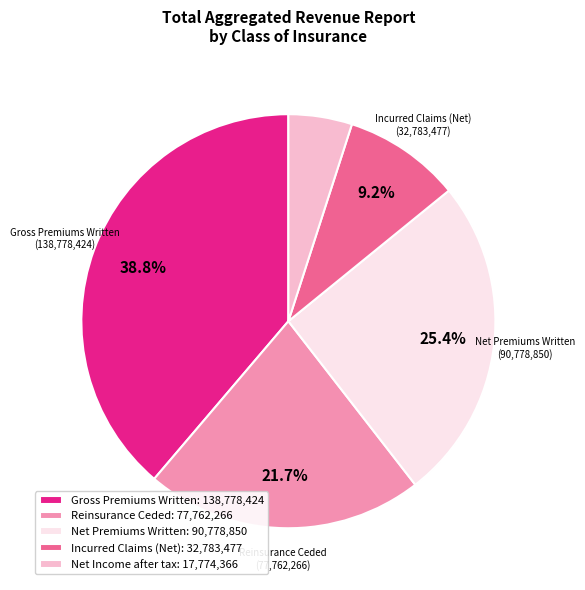

Does any single category account for the majority?

No